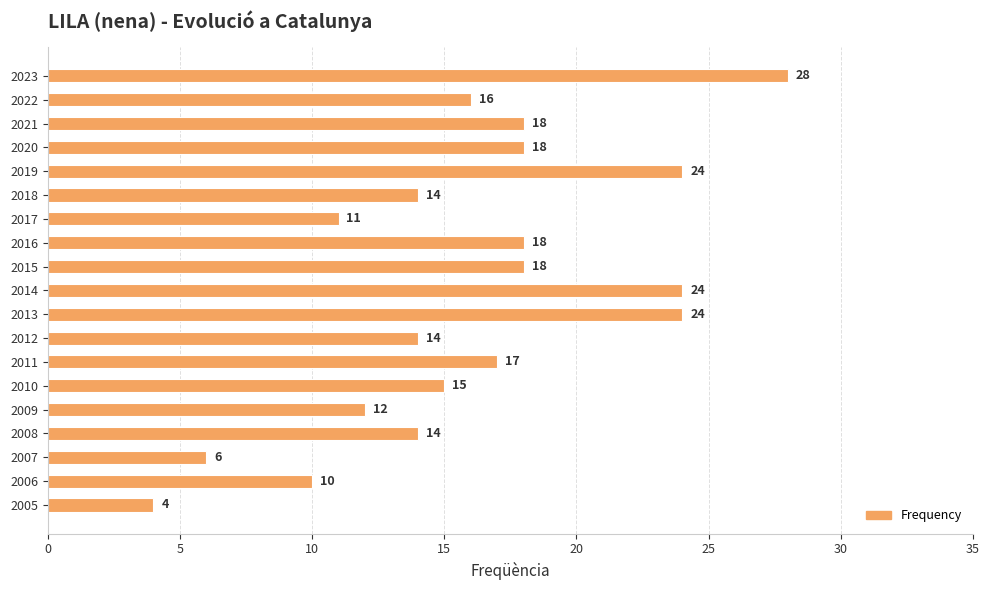

The value at 2023 is 28. True or false?

True